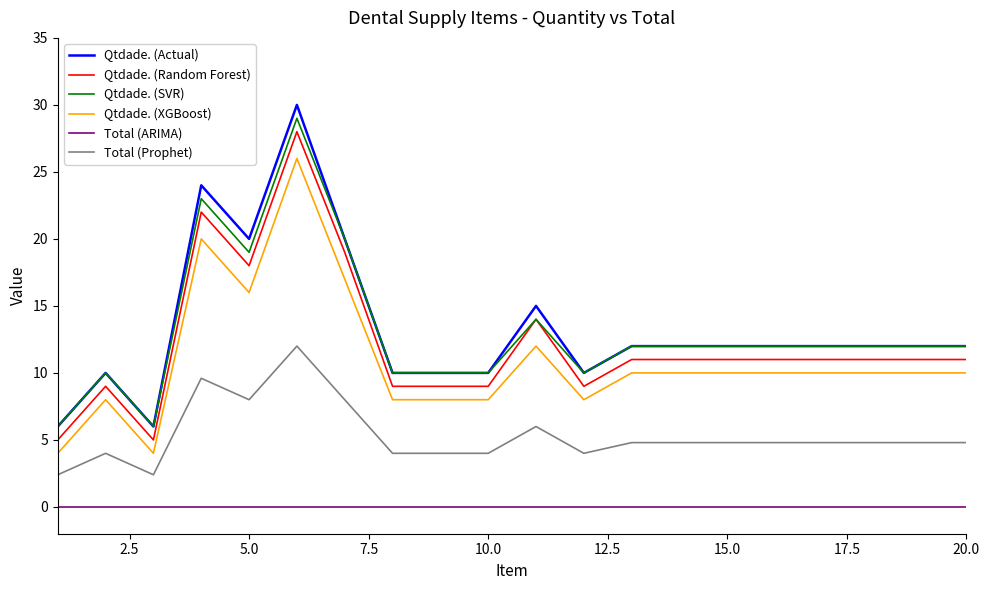

What is the maximum value for Qtdade. (Actual)?

30.0